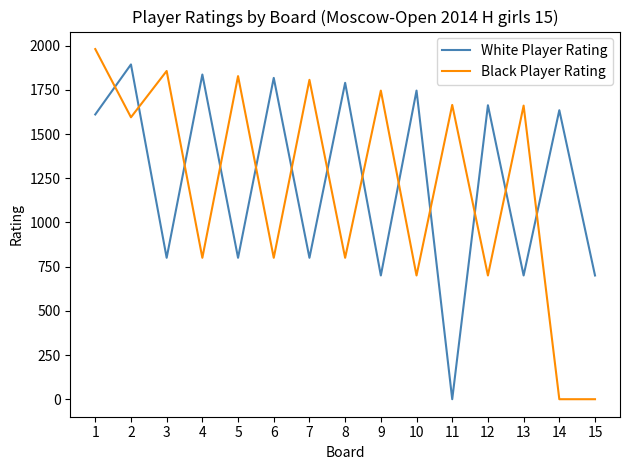

Which series has the largest range (max minus min)?

Black Player Rating